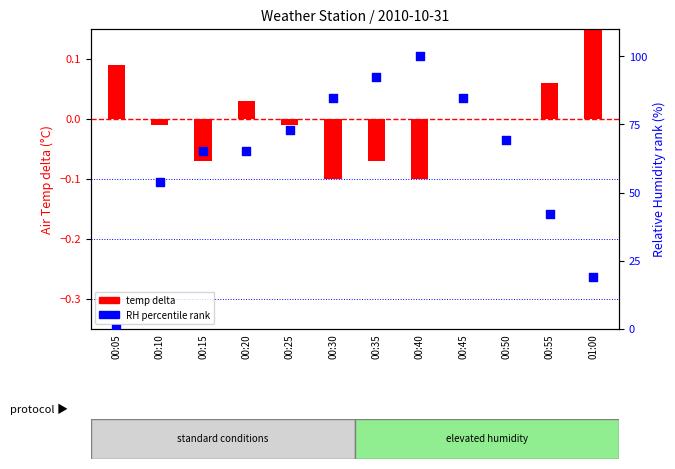

Which series contains the highest Y value?

RH percentile rank